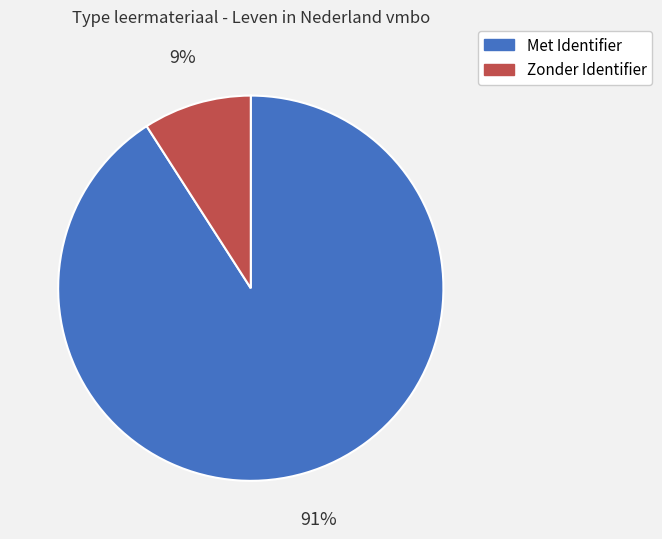

Rank the categories by value from lowest to highest.

Zonder Identifier, Met Identifier